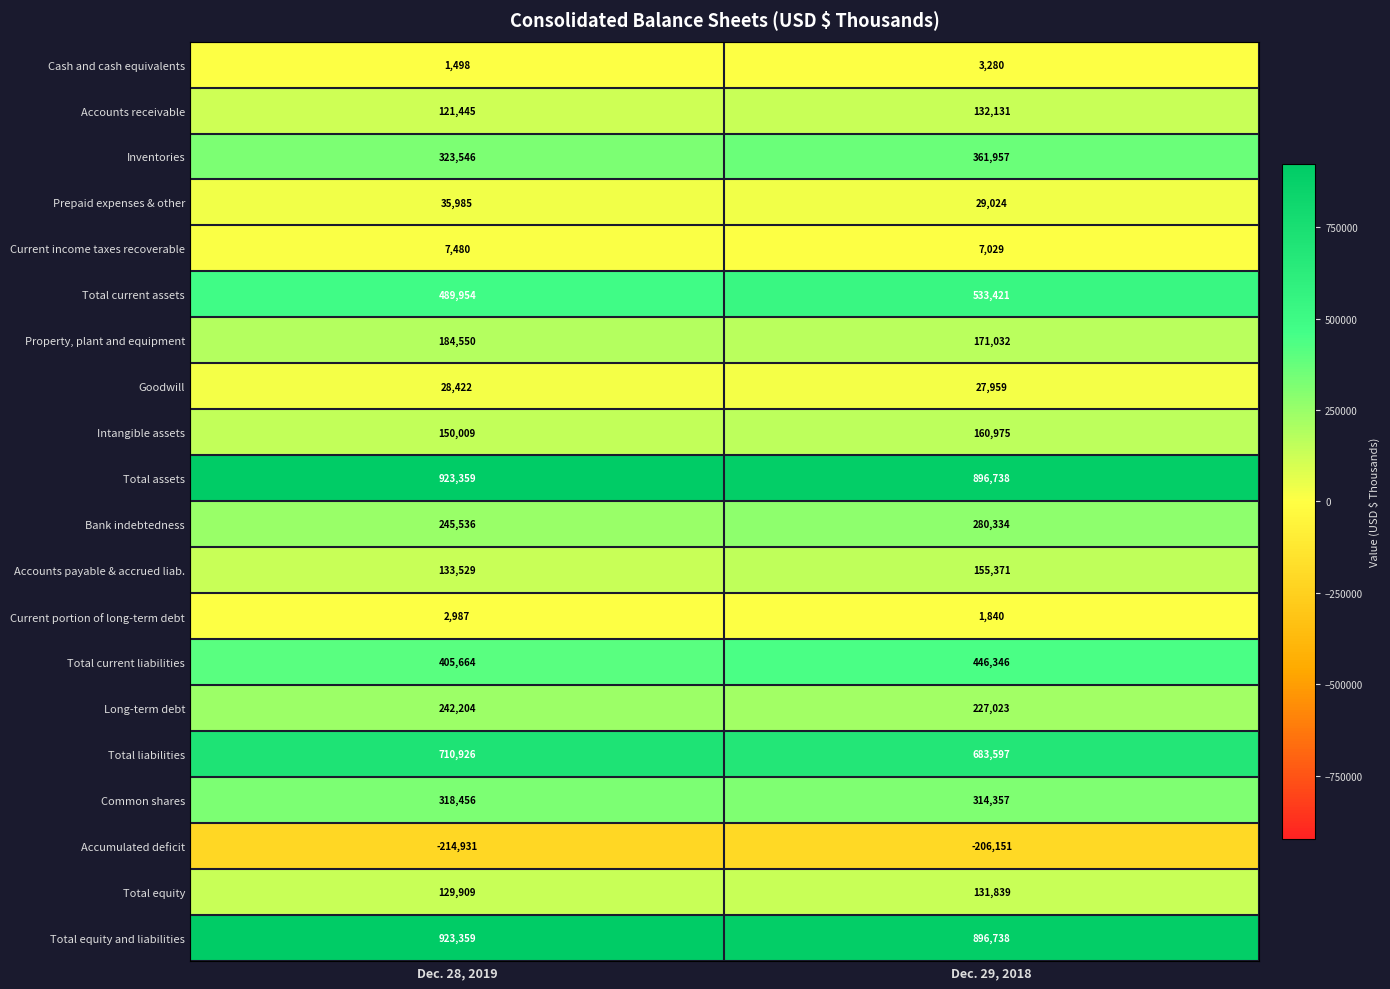

What is the sum of the Total liabilities values at Dec. 29, 2018 and Dec. 28, 2019?

1394523